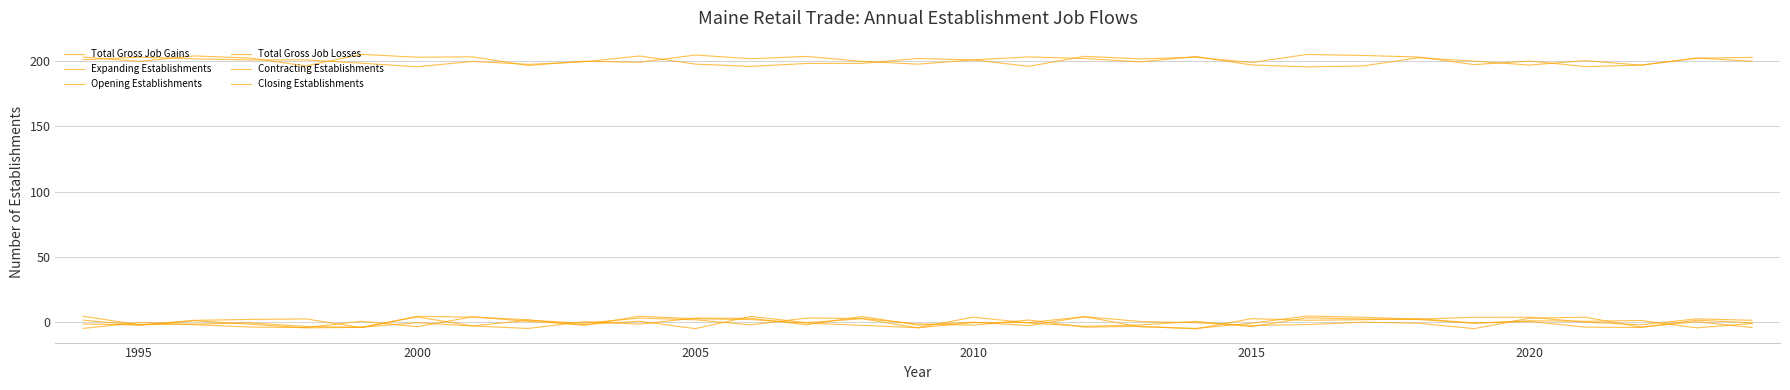

What is the minimum value for Contracting Establishments?

-4.8